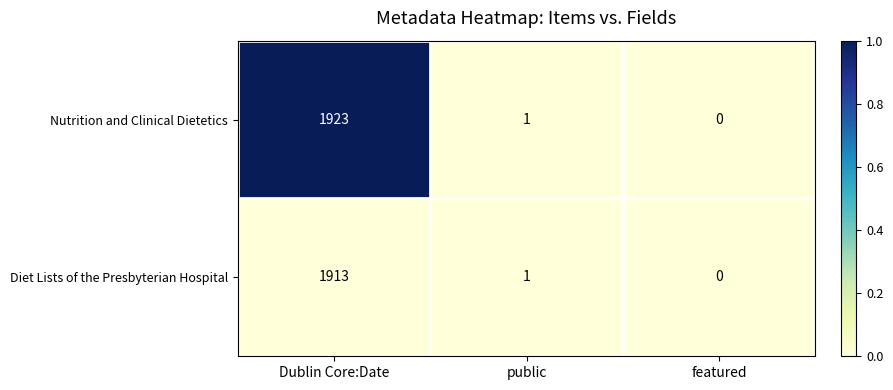

Reading right to left, list all the values displayed in this chart.

Nutrition and Clinical Dietetics: featured=0	public=1	Dublin Core:Date=1923
Diet Lists of the Presbyterian Hospital: featured=0	public=1	Dublin Core:Date=1913